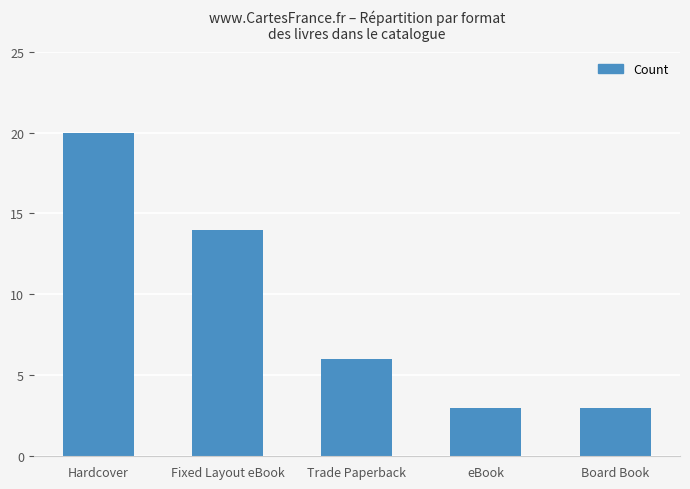

Between eBook and Hardcover, which is larger?

Hardcover